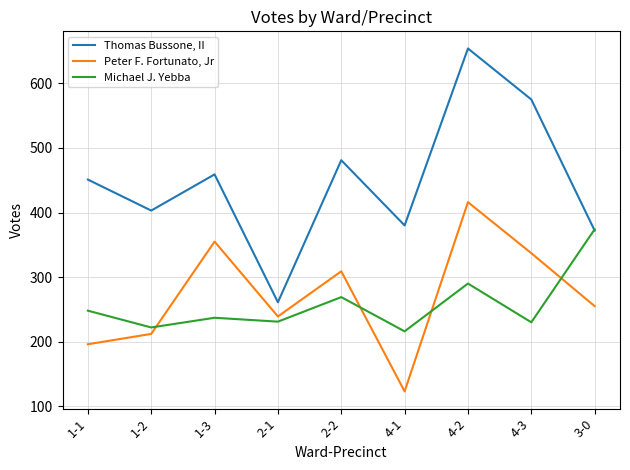

What are all the series names shown in the legend?

Thomas Bussone, II, Peter F. Fortunato, Jr, Michael J. Yebba